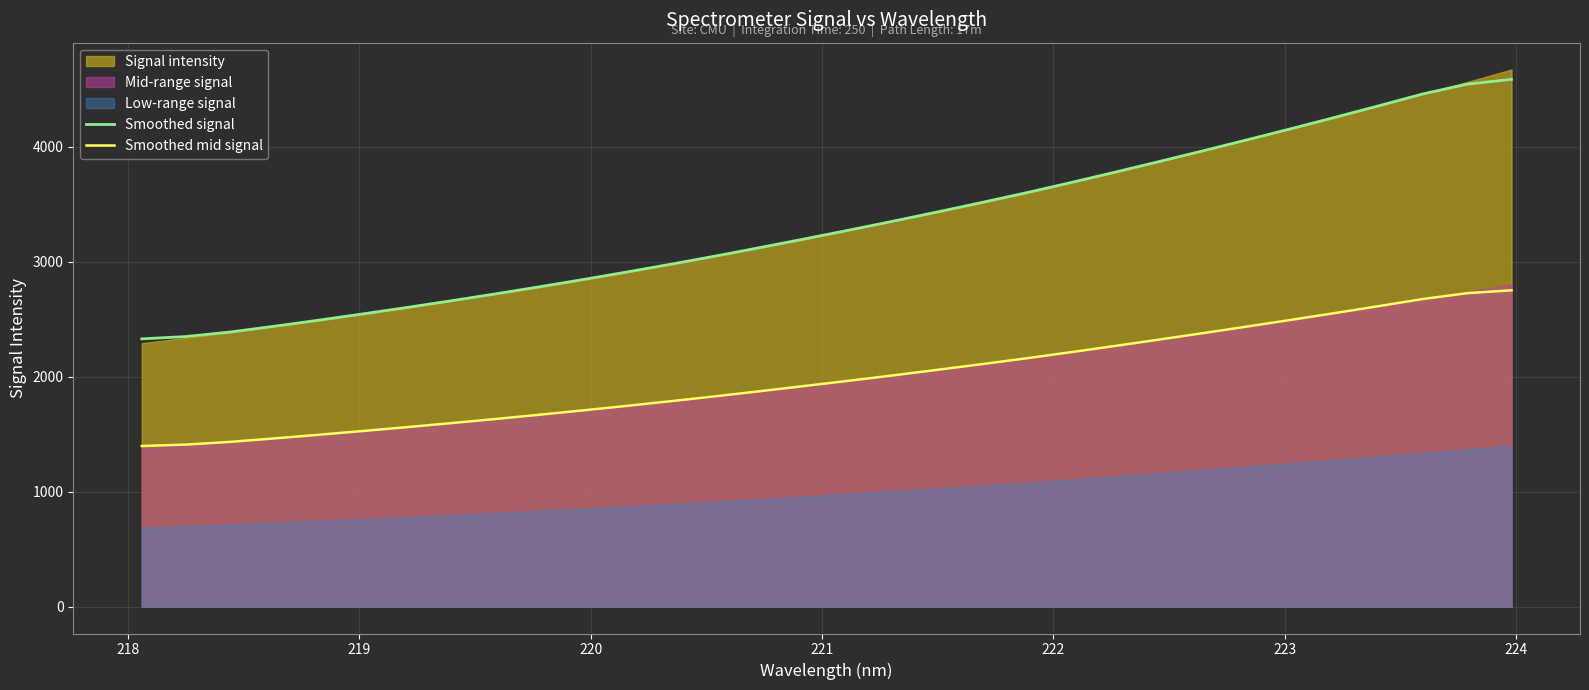

True or false: Smoothed signal and Smoothed mid signal intersect in this chart.

False